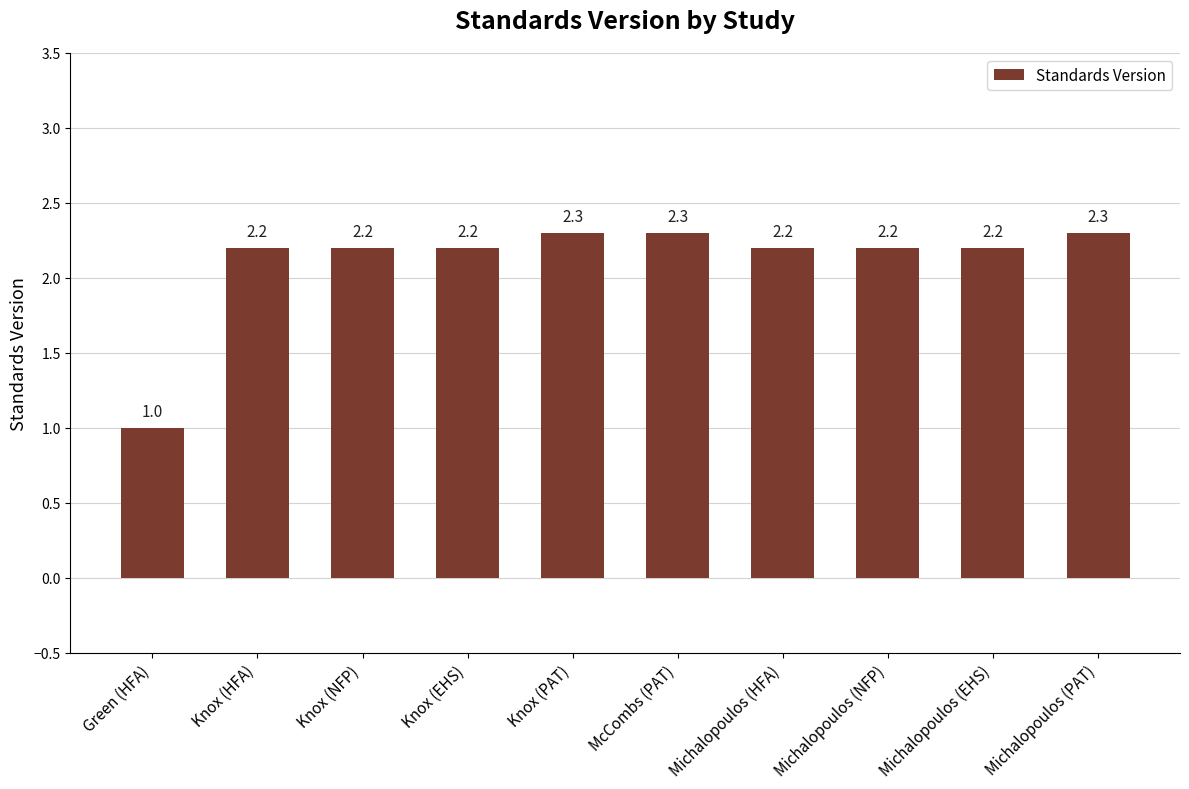

What is the smallest value displayed?

1.0